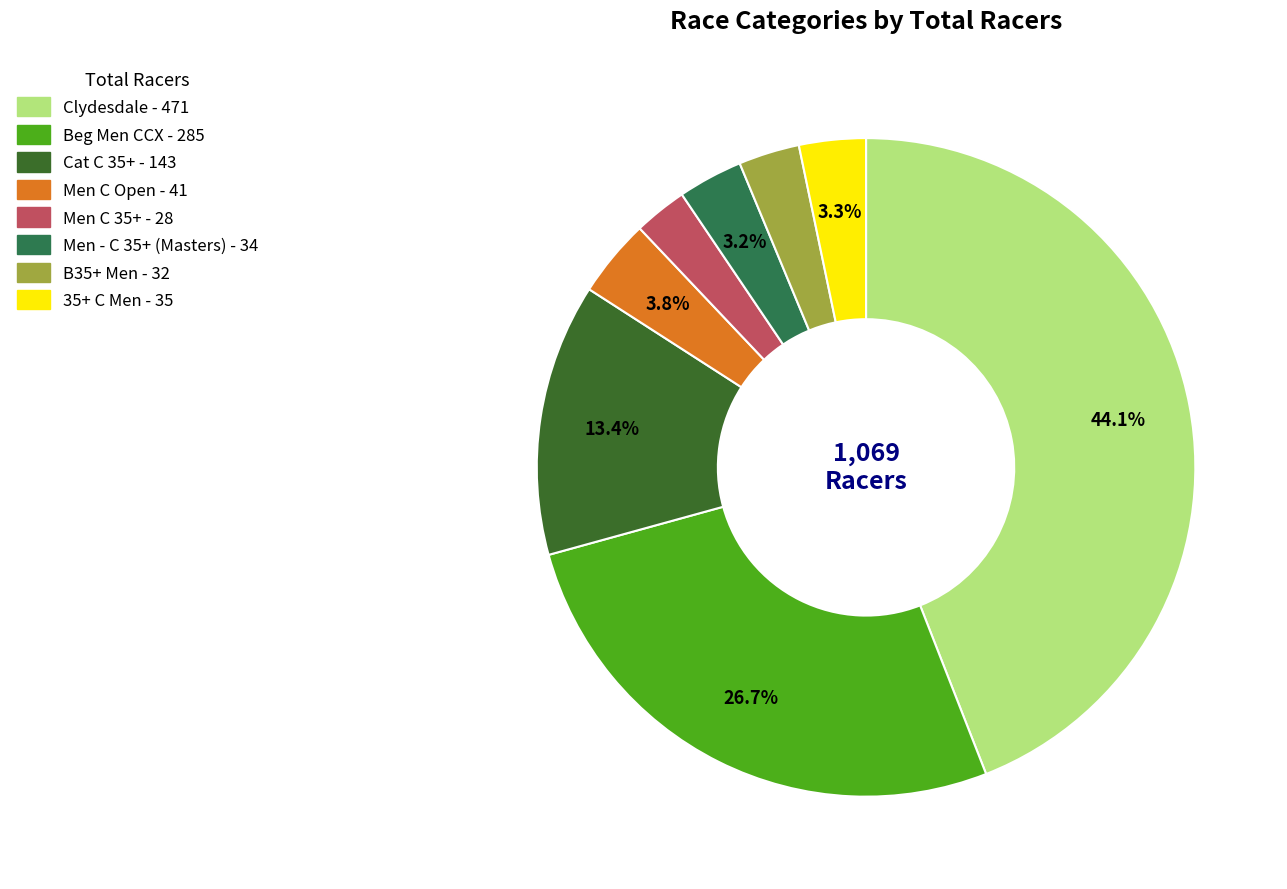

To the nearest percent, what is the combined percentage of Beg Men CCX and B35+ Men?

30%